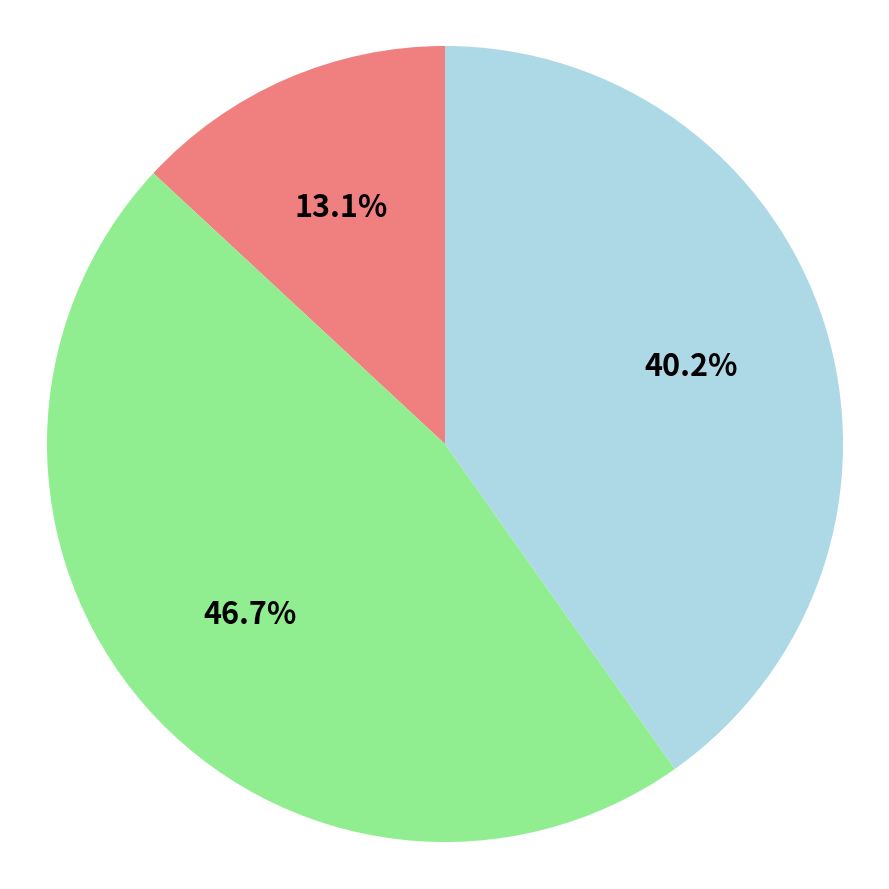

Is there any slice that represents more than half of the pie?

No